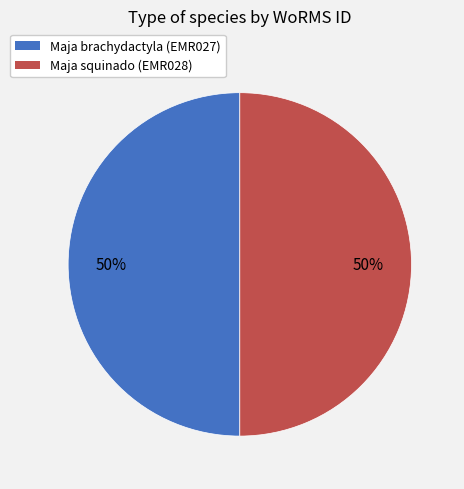

What percentage is the Maja squinado (EMR028) slice, to the nearest percent?

50%